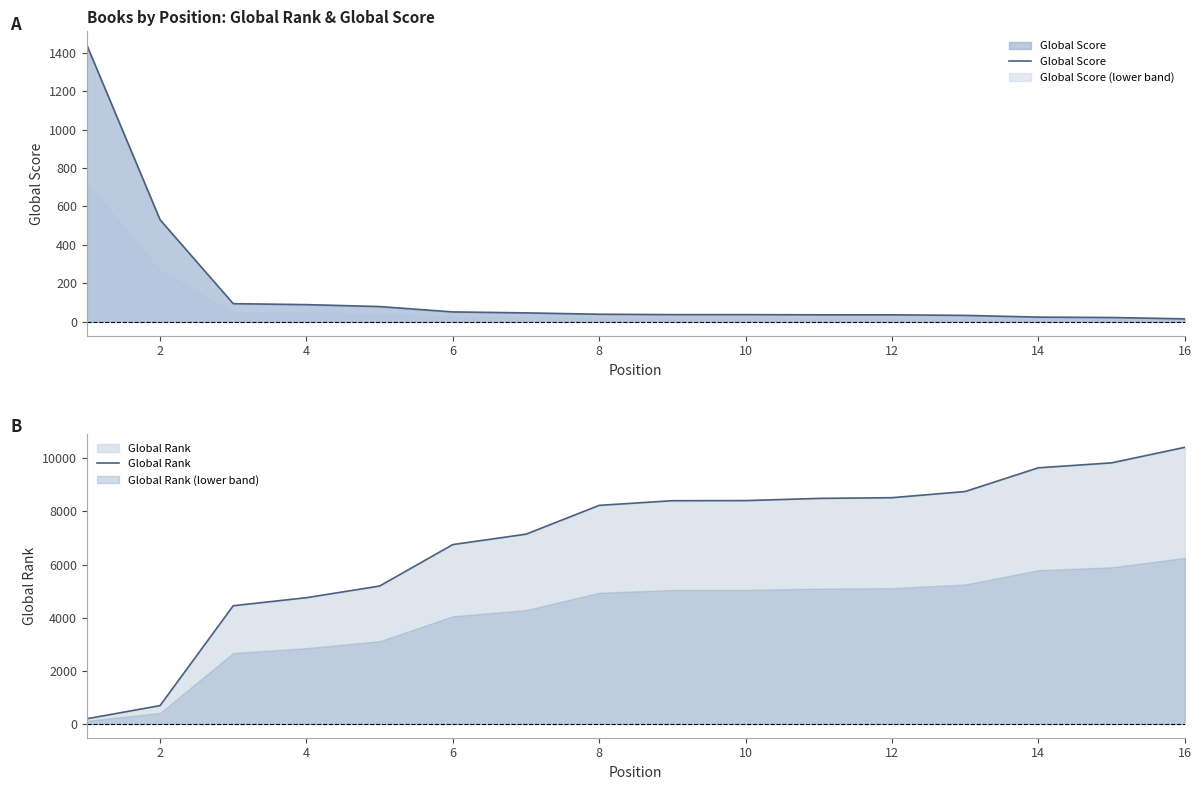

What is the highest value of the Global Score (lower band) series?

720.0